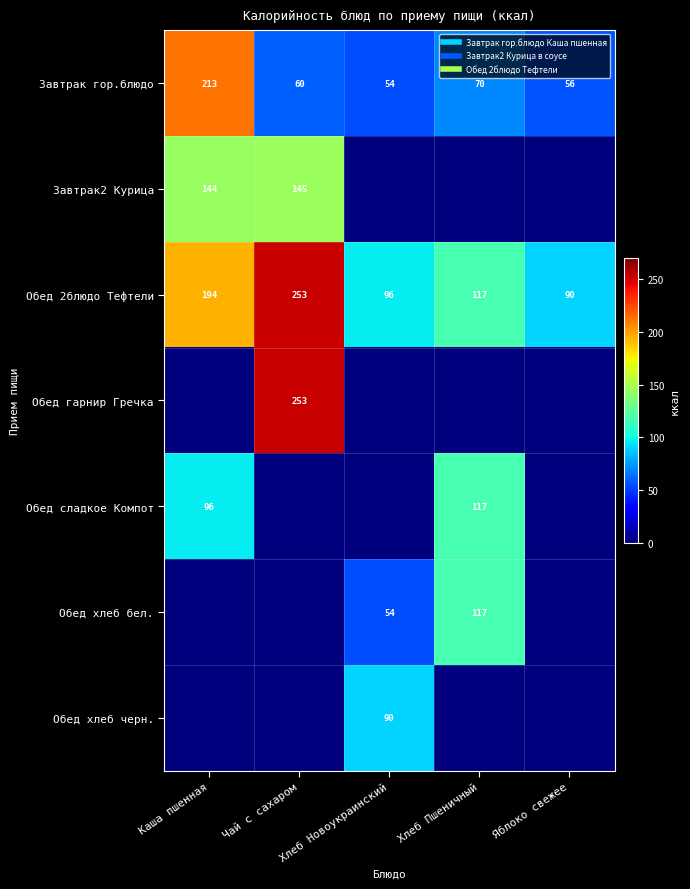

What is the total value across all series at Хлеб Новоукраинский?

295.1